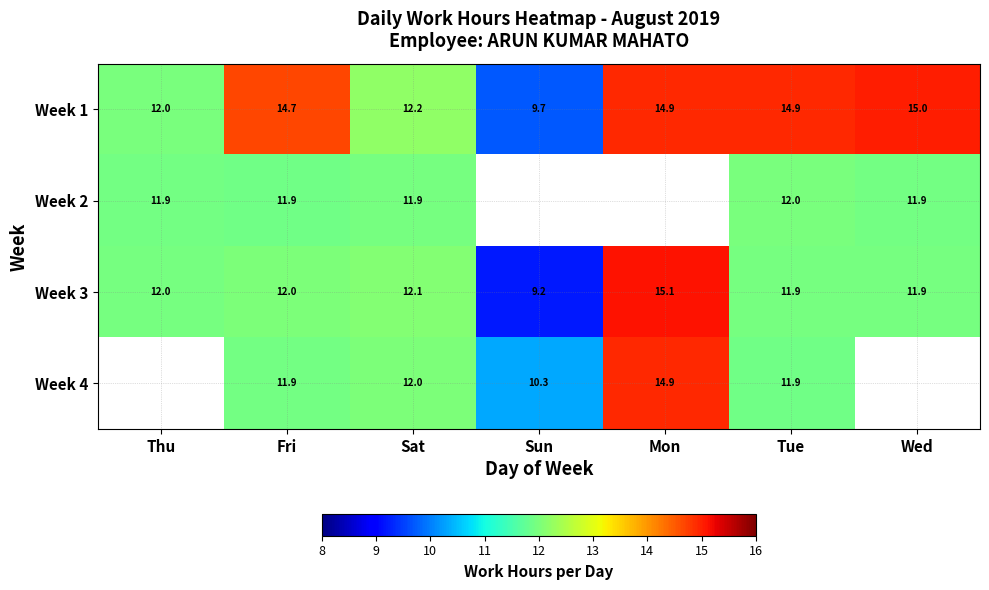

Which category has the highest value in the Week 3 series?

Mon